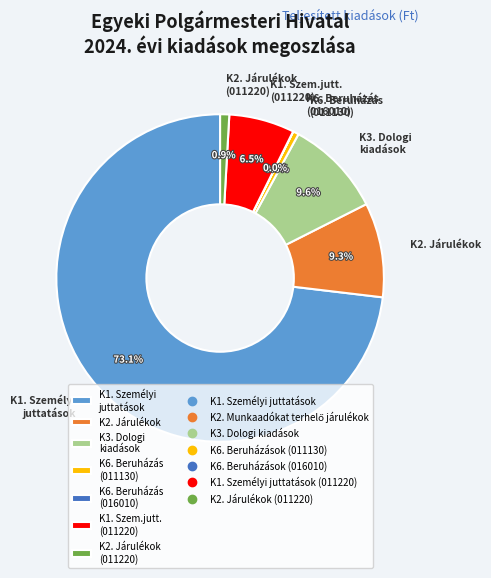

Which category accounts for the majority?

K1. Személyi juttatások